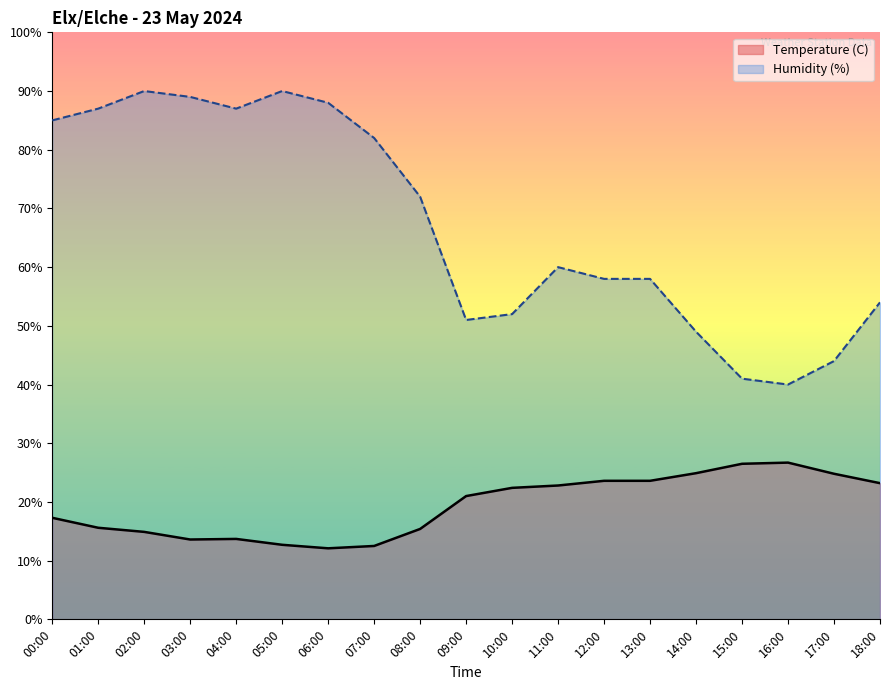

What are all the series names shown in the legend?

Temperature (C), Humidity (%)